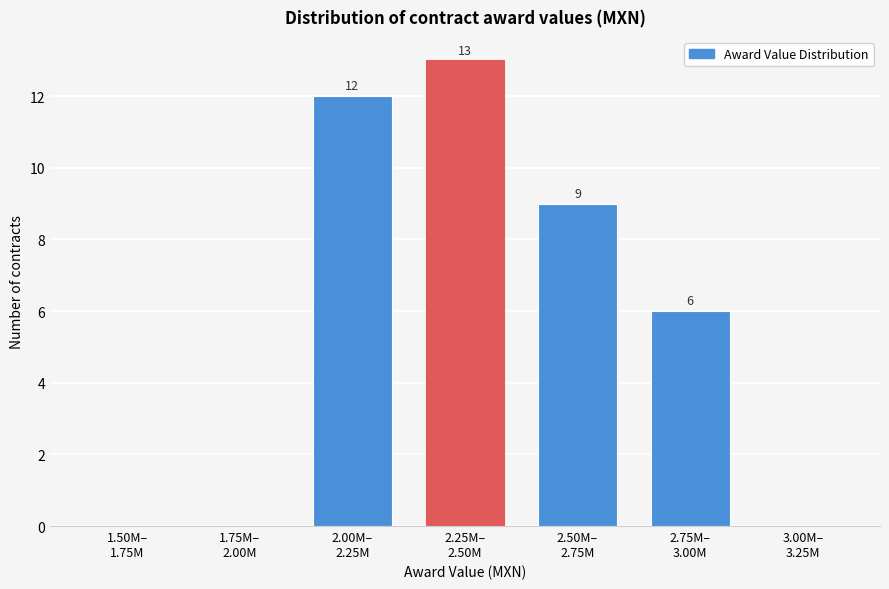

What is the greatest value displayed?

13